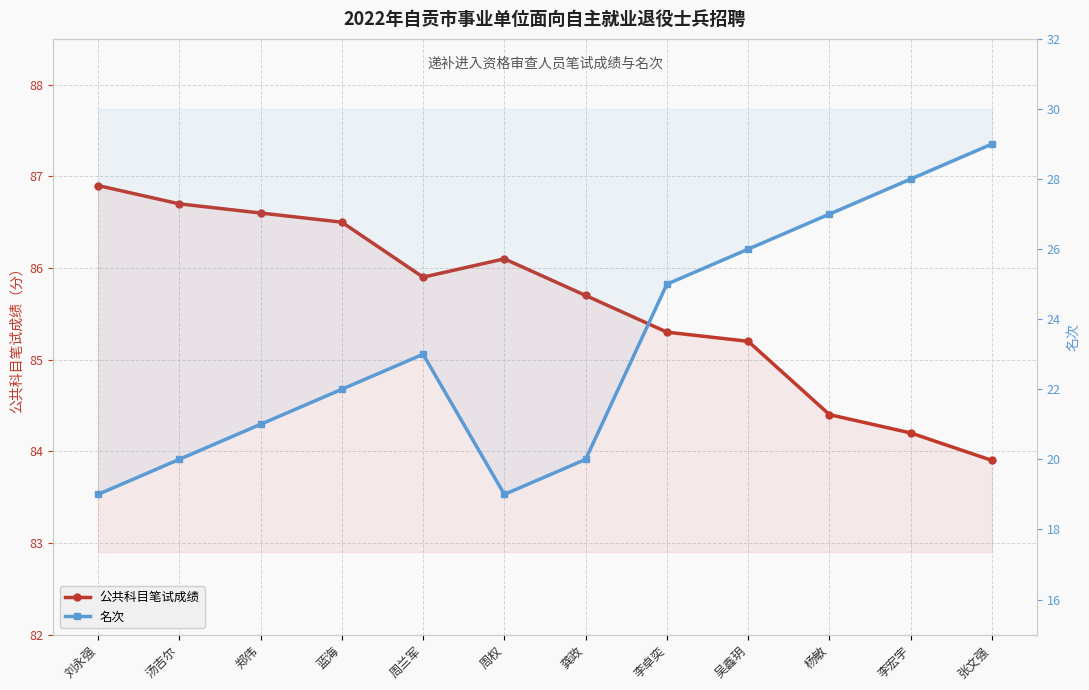

Is the value of 公共科目笔试成绩 at 吴鑫玥 greater than the value of 名次 at 龚政?

Yes